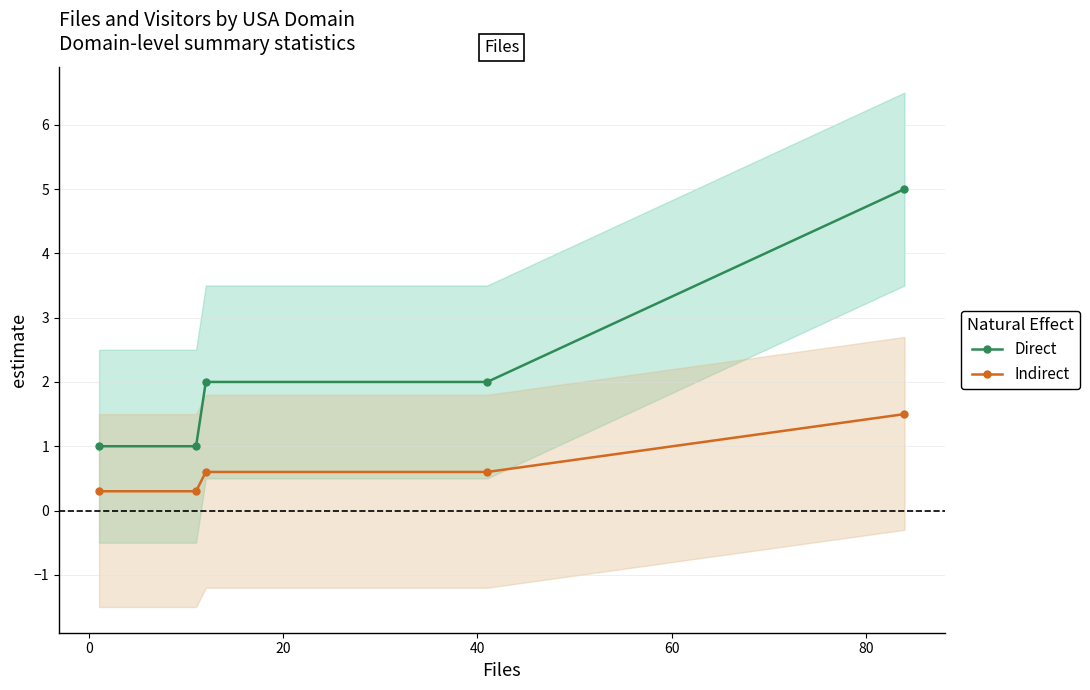

What is the lowest value of the Indirect series?

0.3